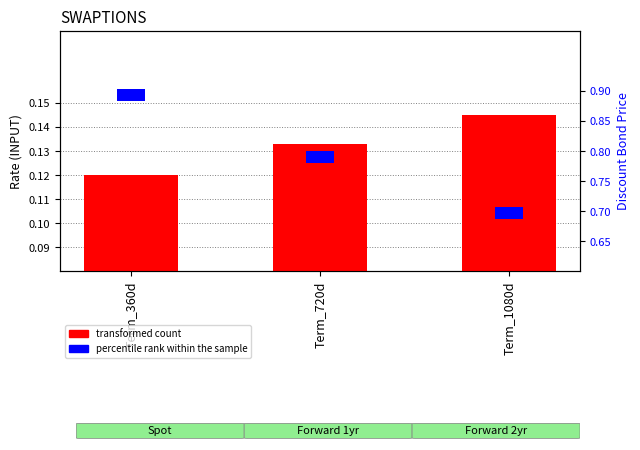

How many bars are there in total?

6